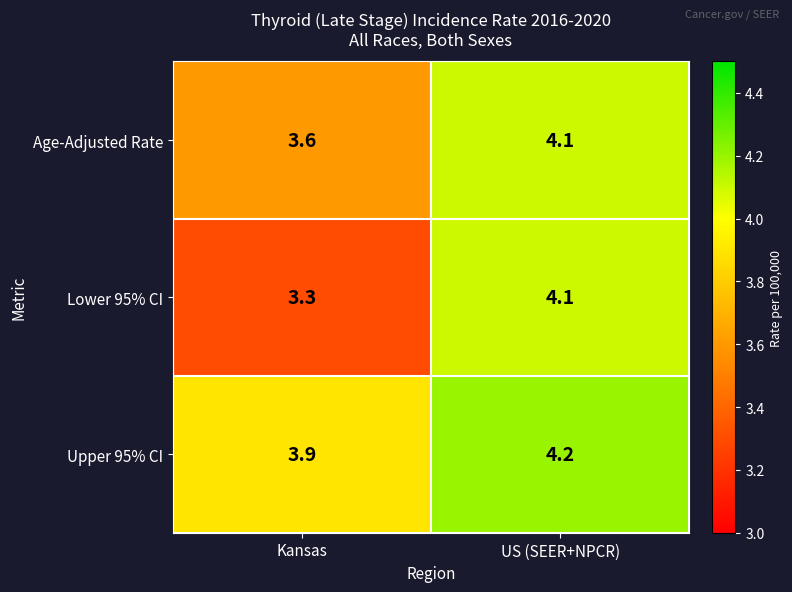

List the labels in order of Upper 95% CI value, largest first.

US (SEER+NPCR), Kansas